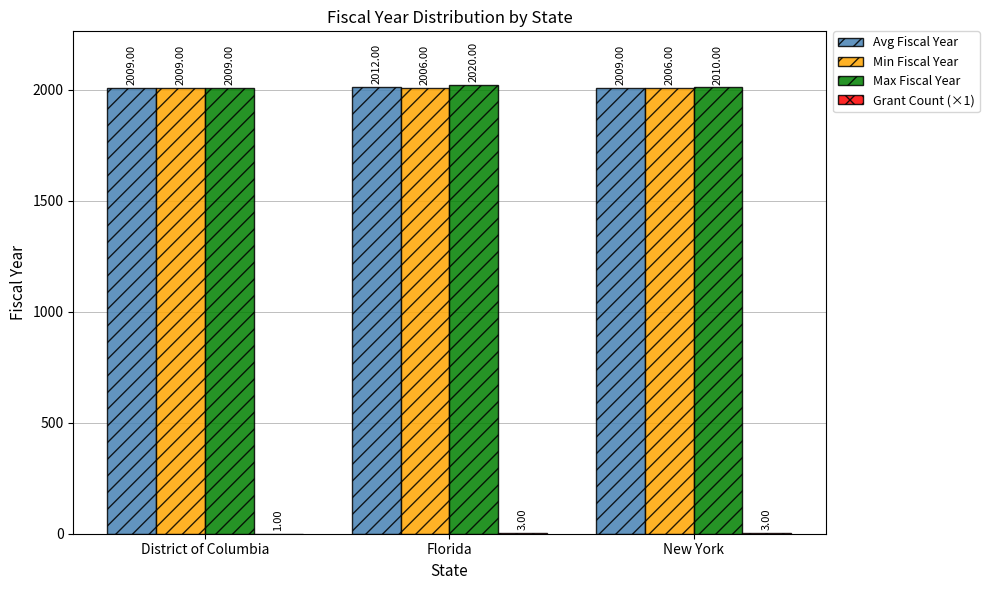

Which series changed the most between District of Columbia and New York?

Min Fiscal Year